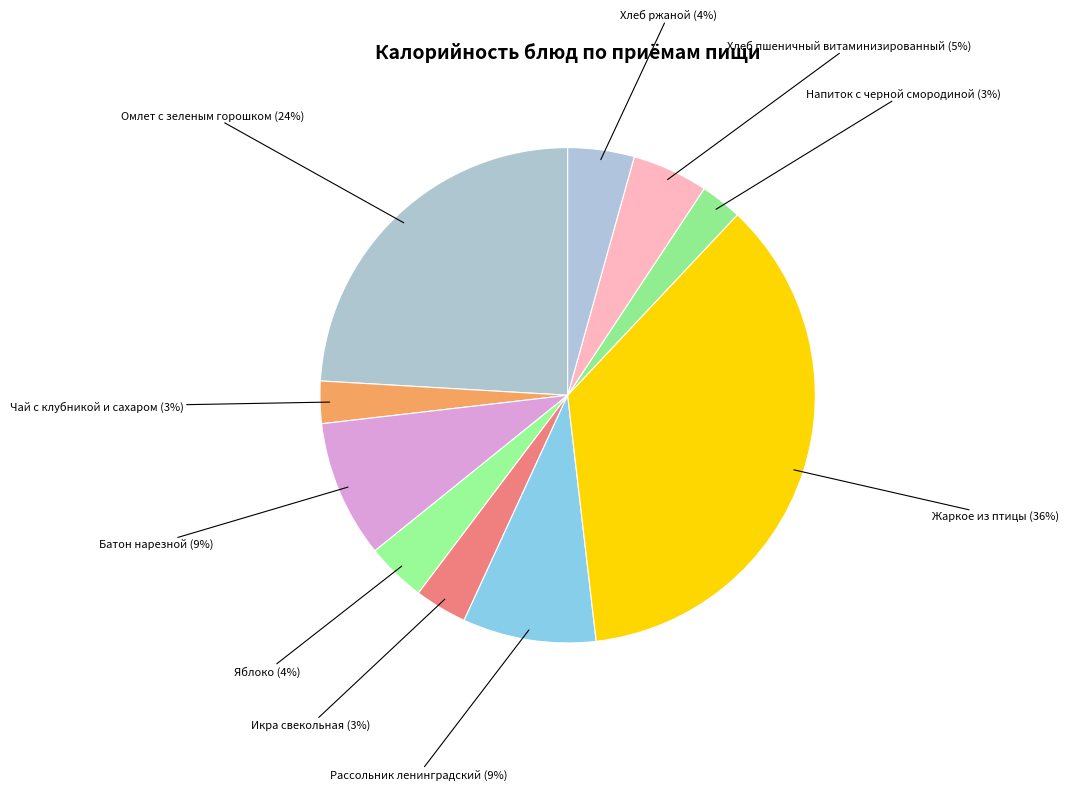

How many slices are in this pie chart?

10